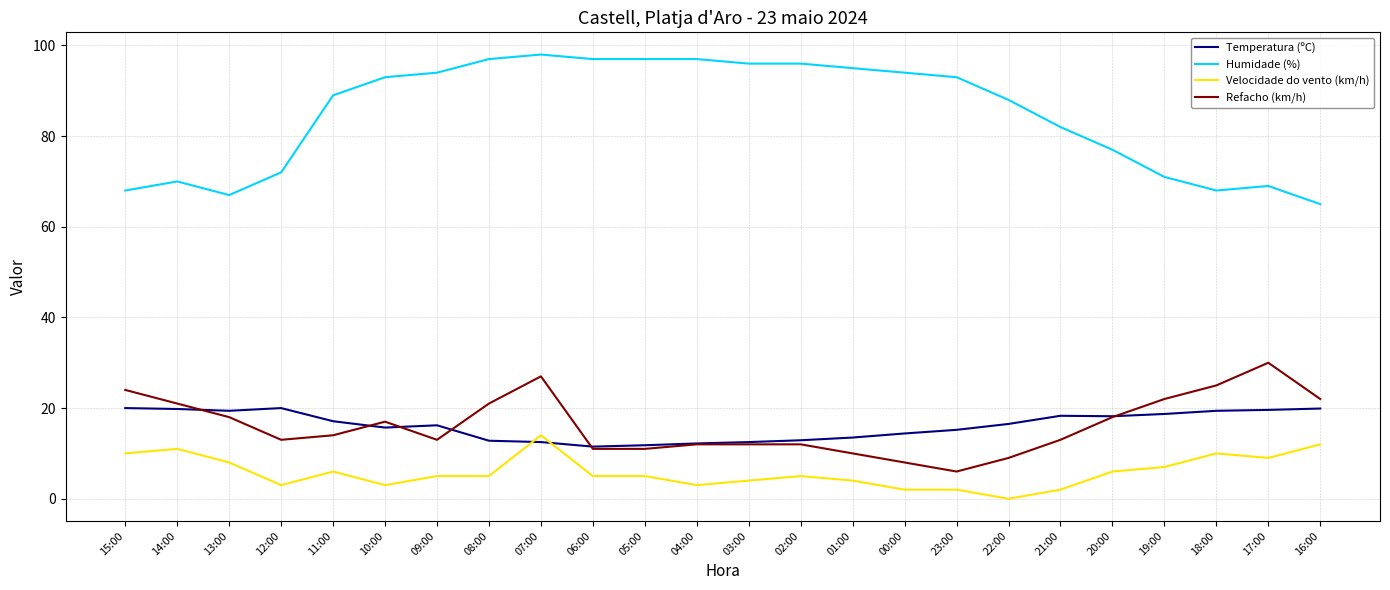

The Humidade (%) series shows 28.7 at 14:00. True or false?

False